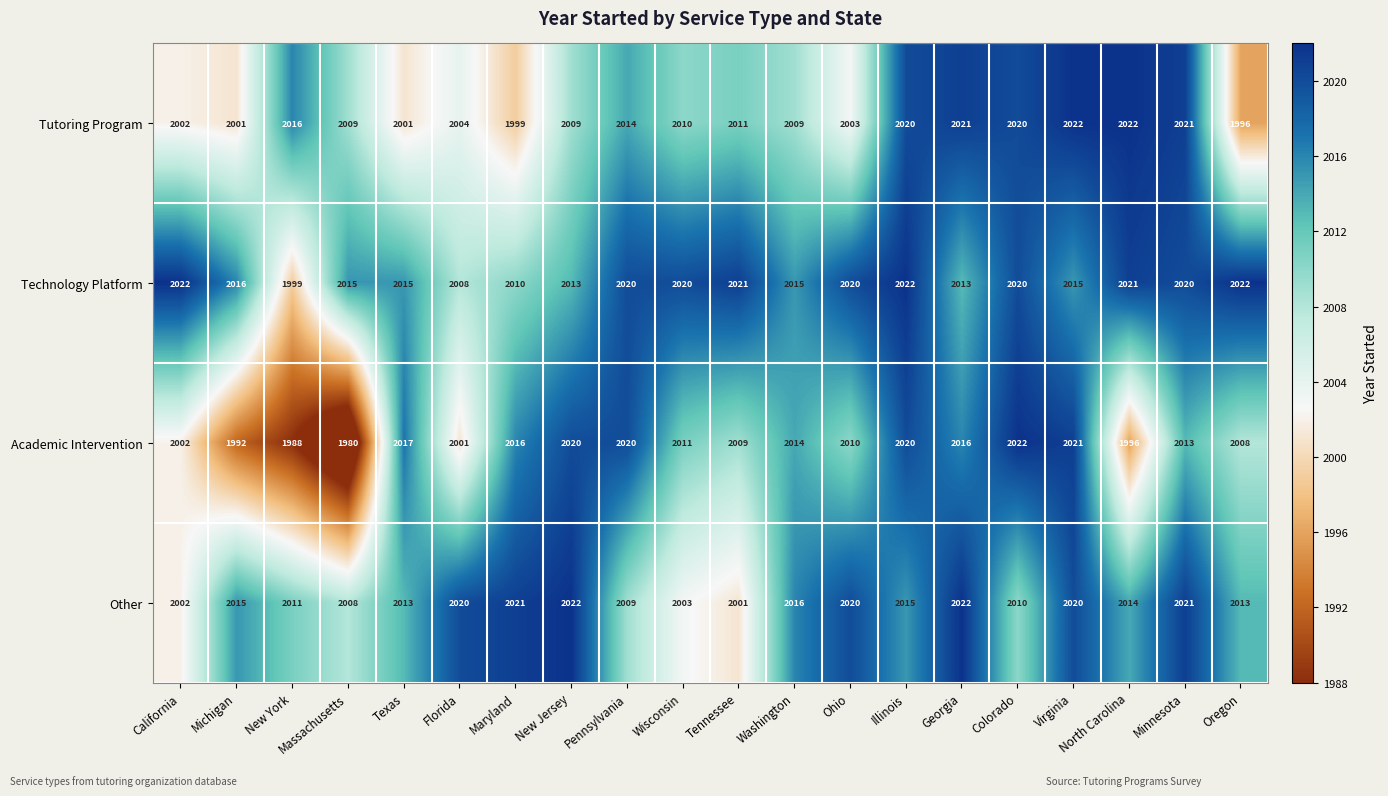

Is it true that Academic Intervention equals 1067 at Illinois?

False